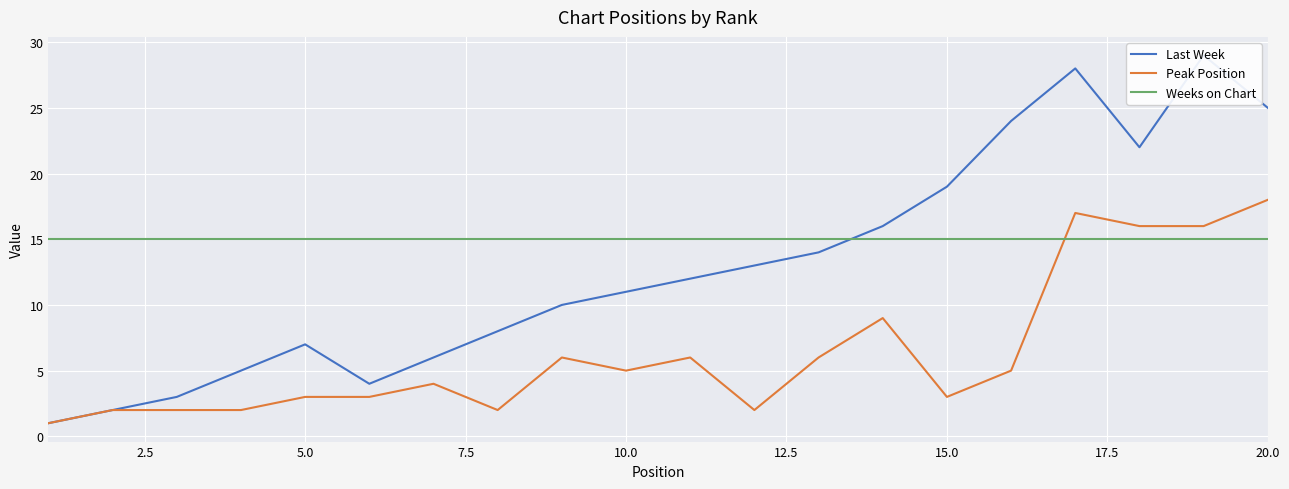

True or false: Weeks on Chart has a value of 23 at 10.0.

False